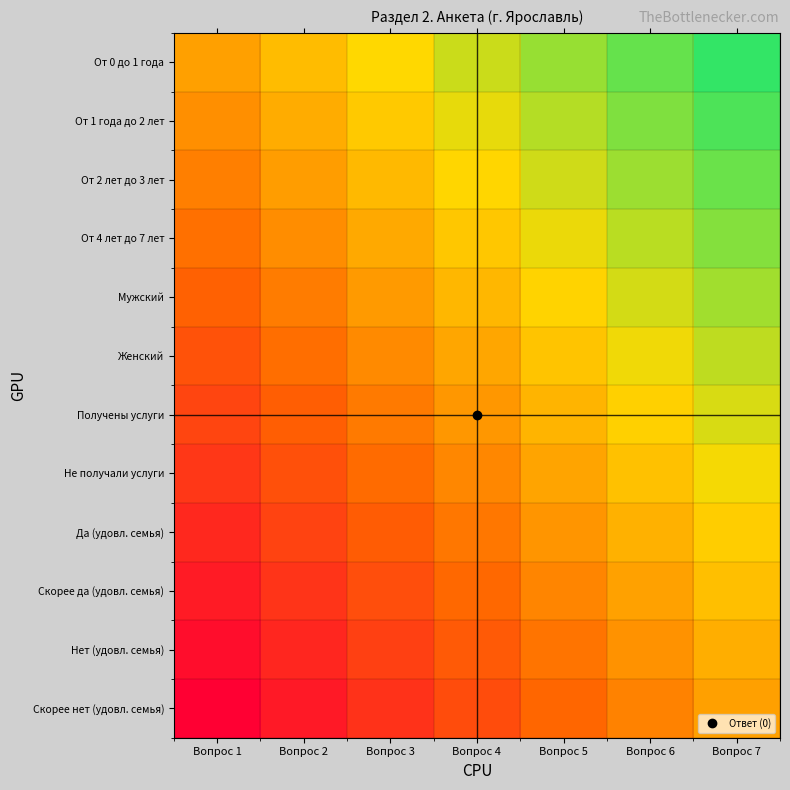

At how many categories does at least one series exceed 0?

7